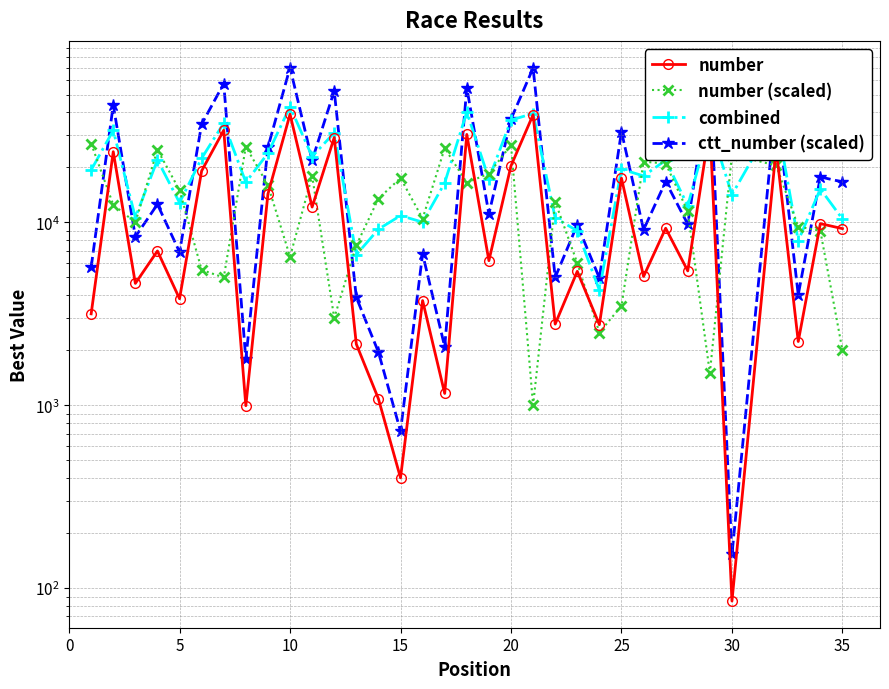

In combined, how many points are lower than both neighbors (excluding endpoints)?

12